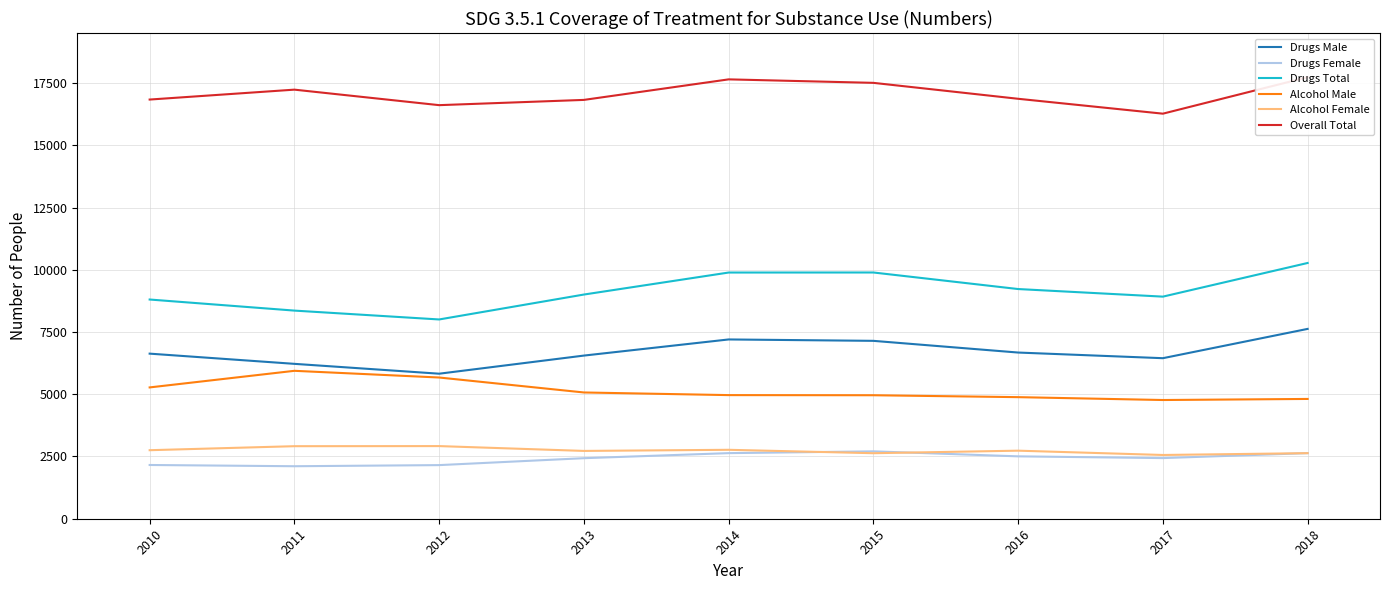

True or false: Alcohol Female has more than 1 interior local peaks.

True